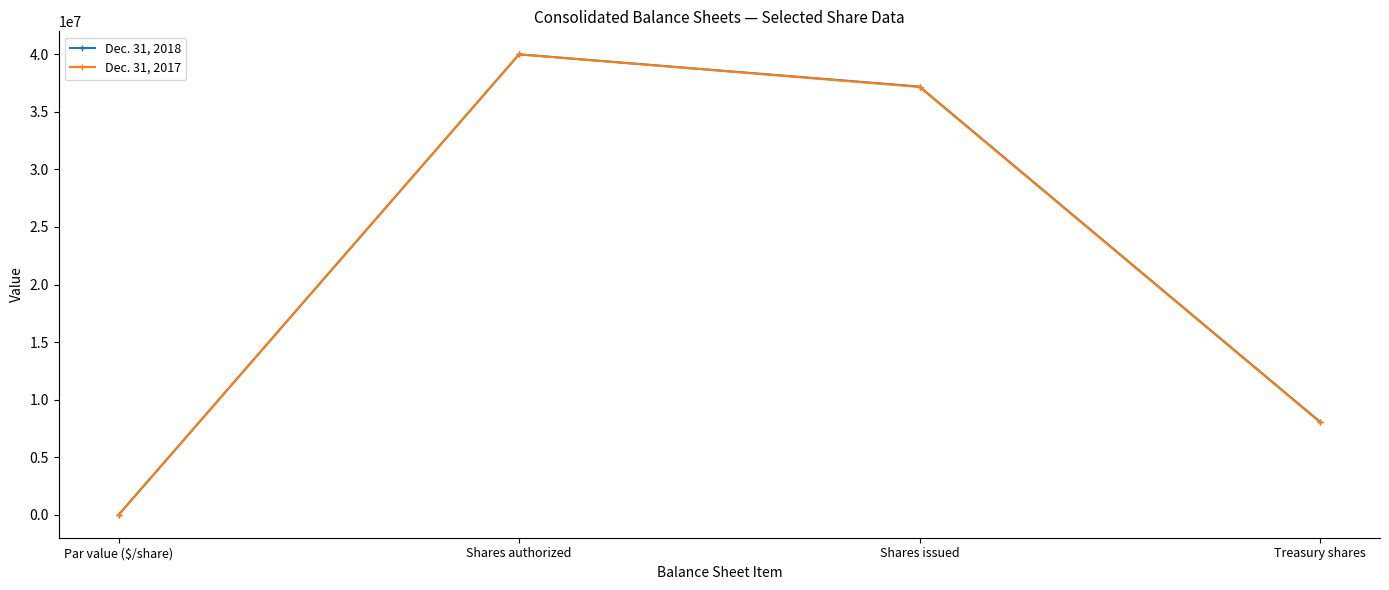

The Dec. 31, 2017 series shows 37164698 at Shares issued. True or false?

True